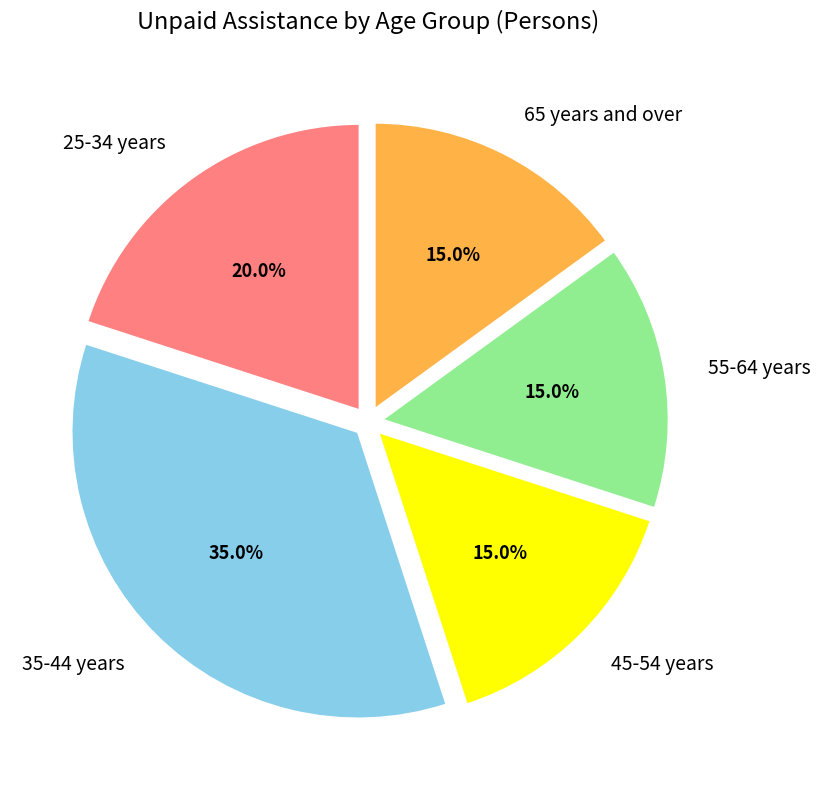

Which has a higher value, 25-34 years or 65 years and over?

25-34 years